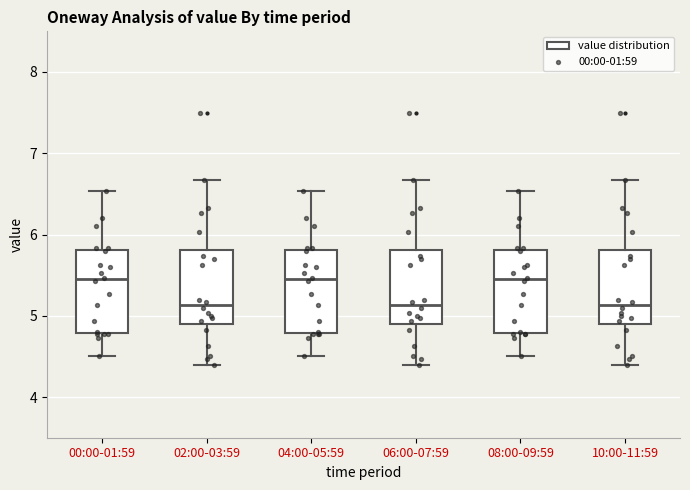

Reading left to right, transcribe this box plot: for each box, give where its median line is, the range the box spans, and where its two whiskers end, as read against the y-axis. The values are not printed on the chart, so give them approximately, as read against the axis.

00:00-01:59: median 5.5, box 4.8 to 5.8, whiskers 4.5 to 6.5
02:00-03:59: median 5.1, box 4.9 to 5.8, whiskers 4.4 to 6.7
04:00-05:59: median 5.5, box 4.8 to 5.8, whiskers 4.5 to 6.5
06:00-07:59: median 5.1, box 4.9 to 5.8, whiskers 4.4 to 6.7
08:00-09:59: median 5.5, box 4.8 to 5.8, whiskers 4.5 to 6.5
10:00-11:59: median 5.1, box 4.9 to 5.8, whiskers 4.4 to 6.7